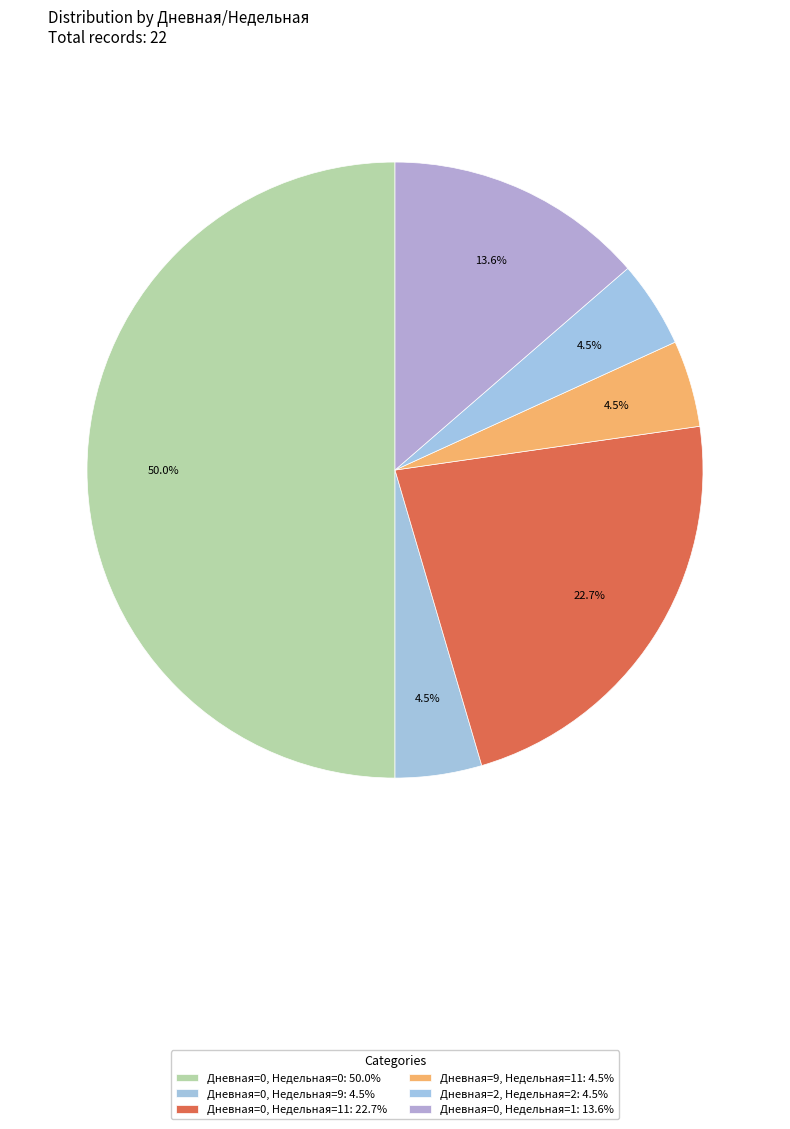

How many segments does this pie chart have?

6